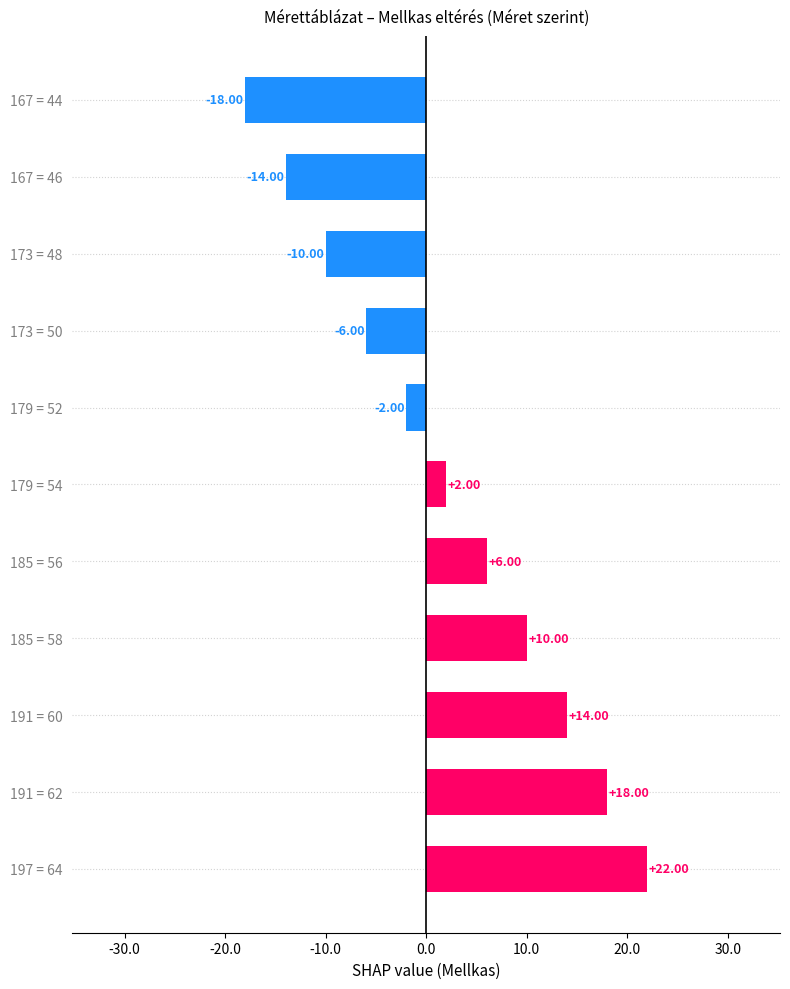

Rank the categories by value from lowest to highest.

167 = 44, 167 = 46, 173 = 48, 173 = 50, 179 = 52, 179 = 54, 185 = 56, 185 = 58, 191 = 60, 191 = 62, 197 = 64